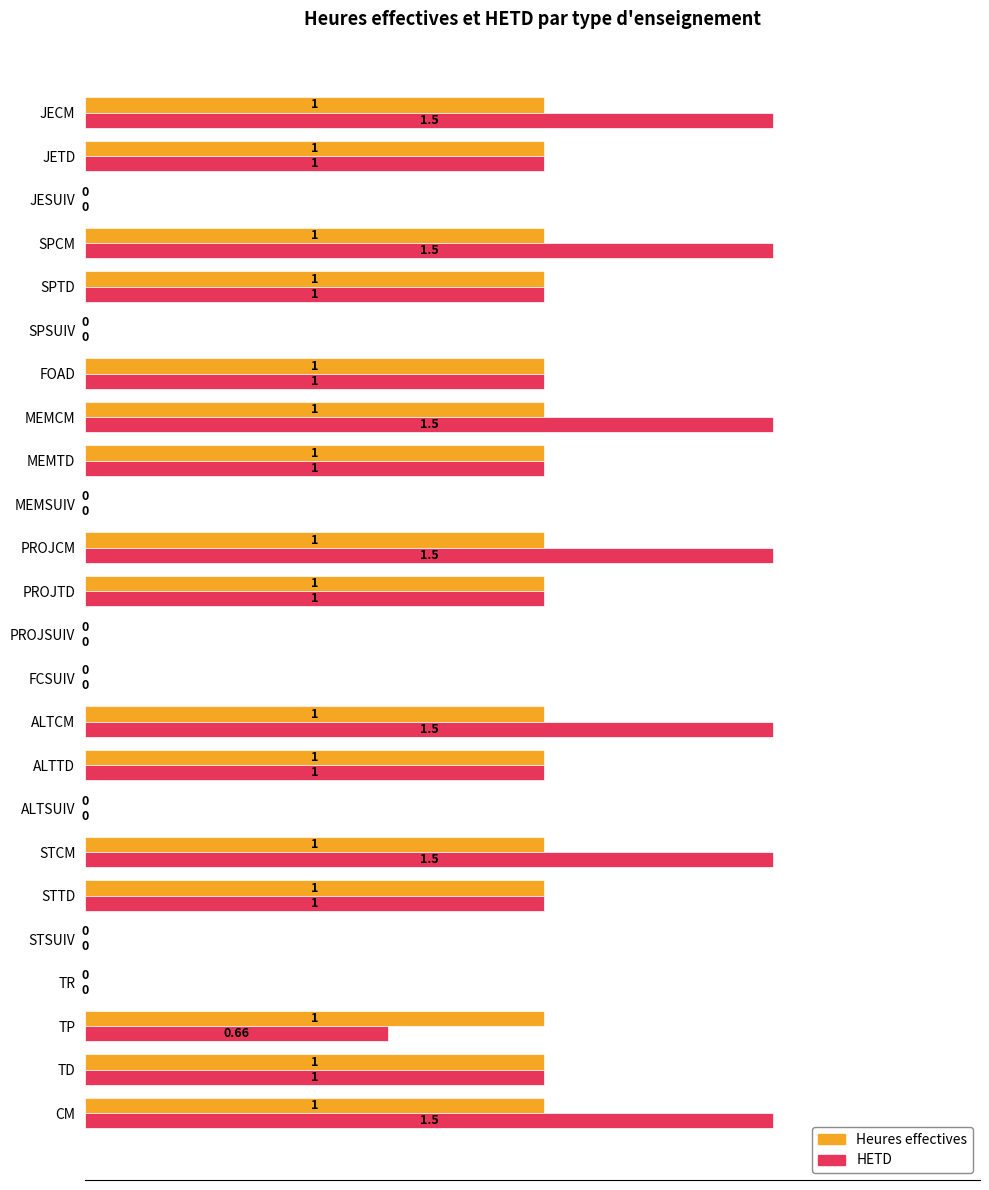

Is the value of Heures effectives at FOAD greater than the value of HETD at ALTCM?

No